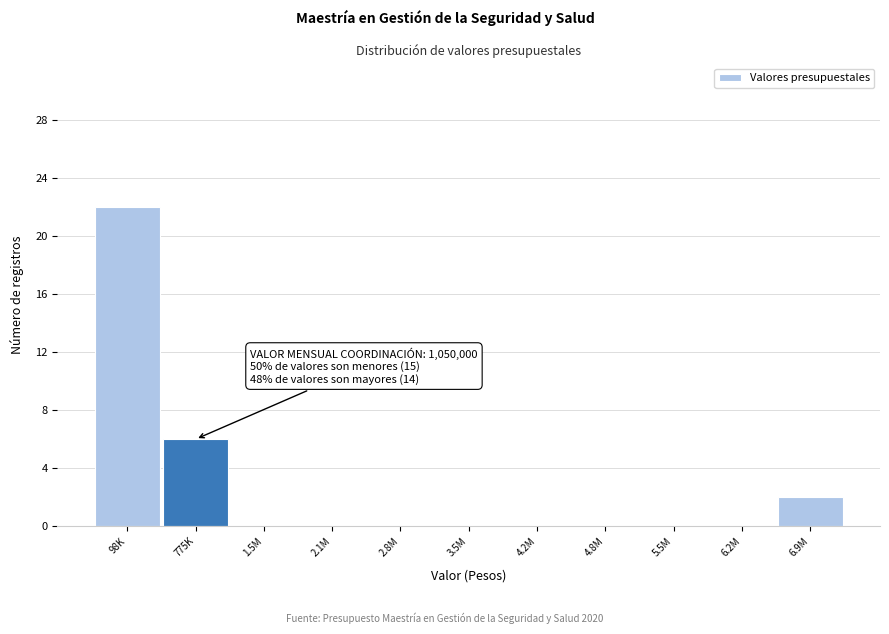

Reading left to right, what are all the values shown in this chart?

98K=22	775K=6	1.5M=0	2.1M=0	2.8M=0	3.5M=0	4.2M=0	4.8M=0	5.5M=0	6.2M=0	6.9M=2